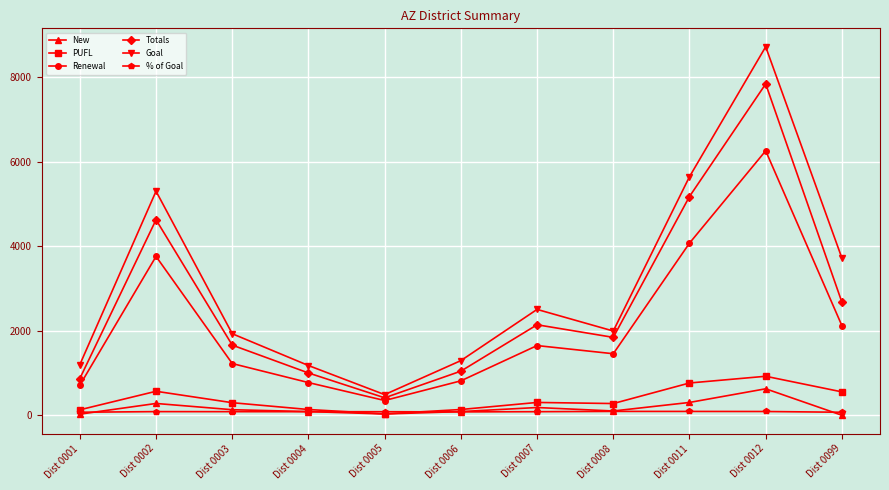

What is the difference between the maximum and minimum values in the New series?

626.0